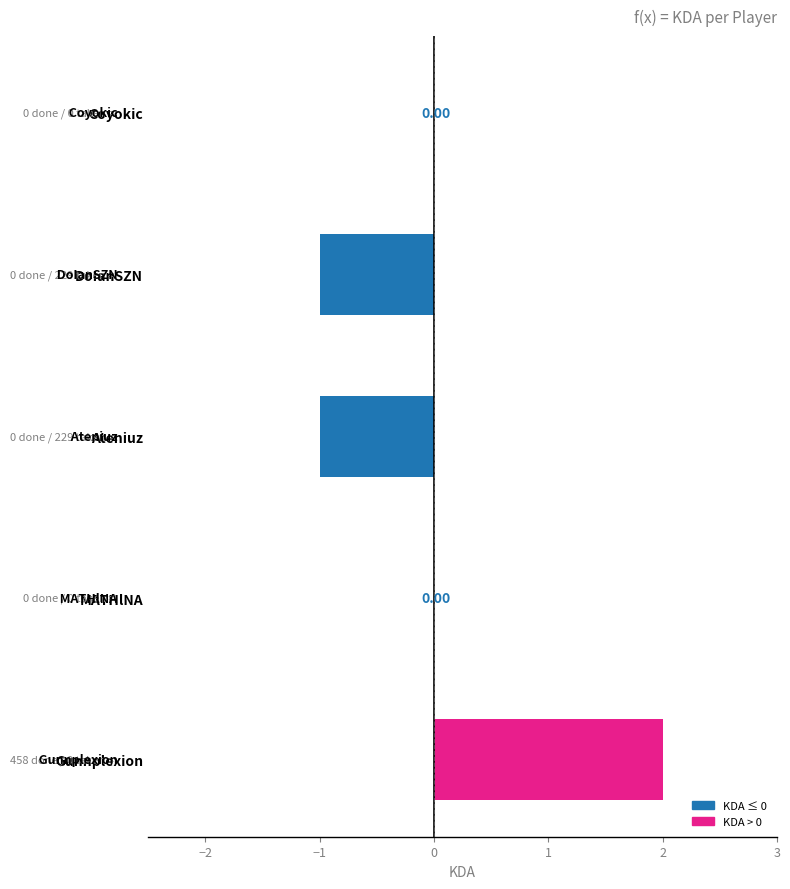

Are the bars horizontal?

Yes